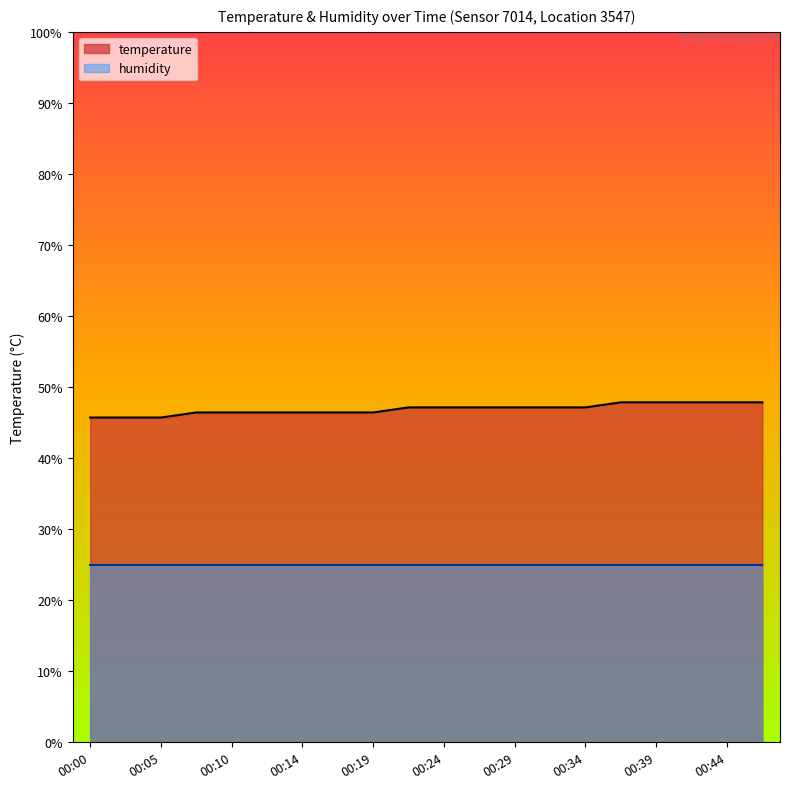

What are all the series names shown in the legend?

temperature, humidity